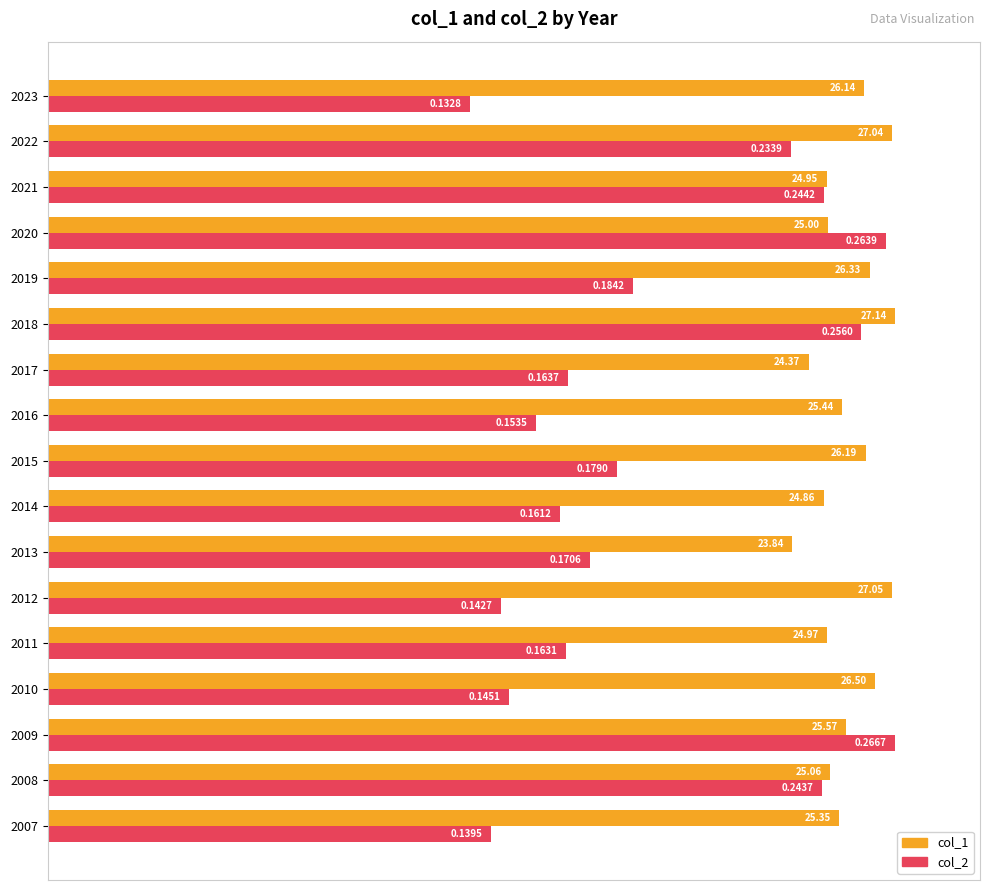

What are all the series names shown in the legend?

col_1, col_2